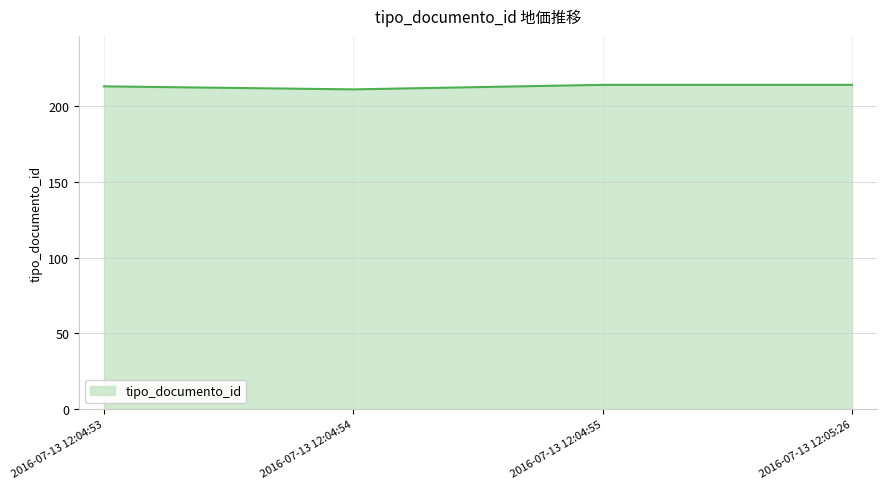

Is it true that the value at 2016-07-13 12:04:54 is 334?

False